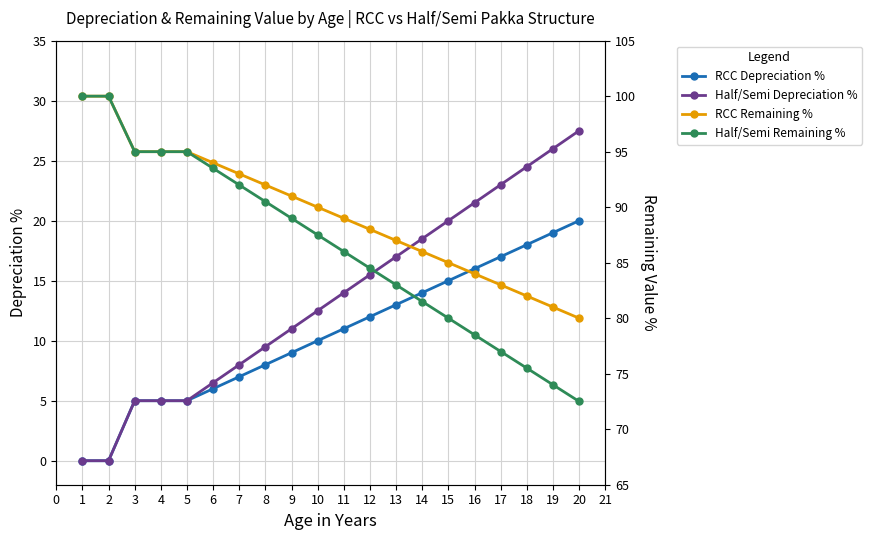

Between 6 and 11, which series saw the biggest shift?

Half/Semi Depreciation %